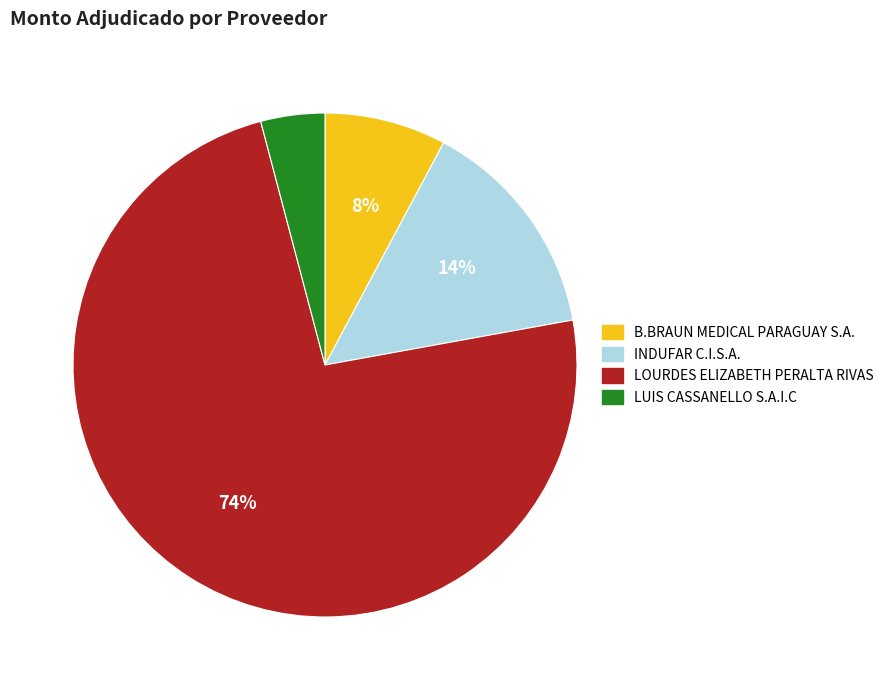

How many segments does this pie chart have?

4